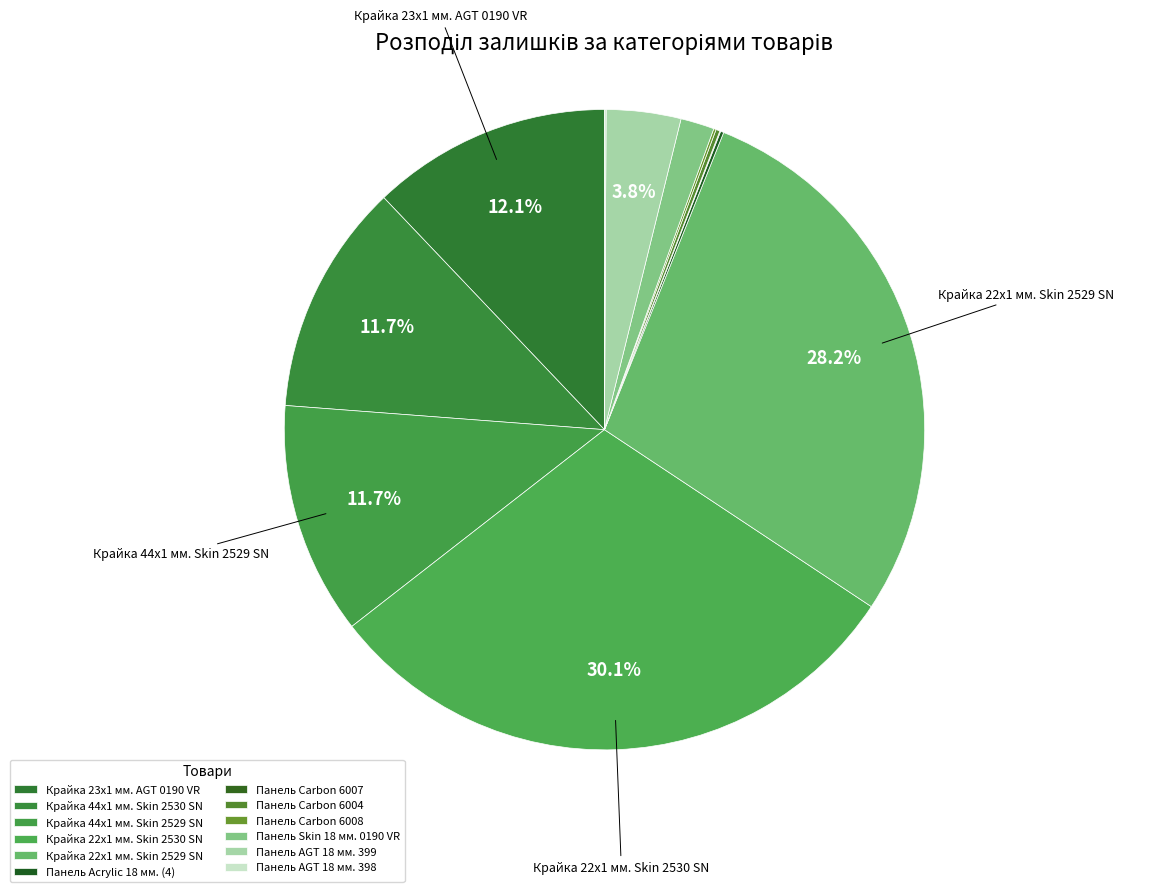

To the nearest percent, what is the difference between the Крайка 23x1 мм. AGT 0190 VR and Крайка 22x1 мм. Skin 2530 SN slice percentages?

18%